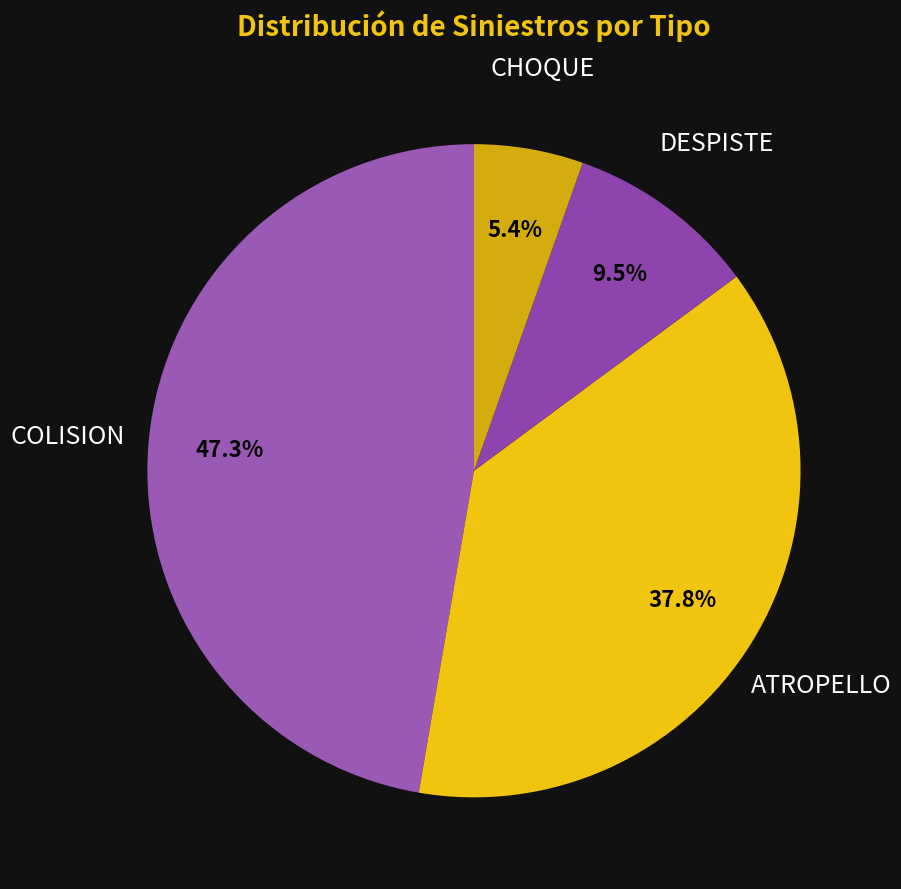

Which has a higher value, ATROPELLO or DESPISTE?

ATROPELLO